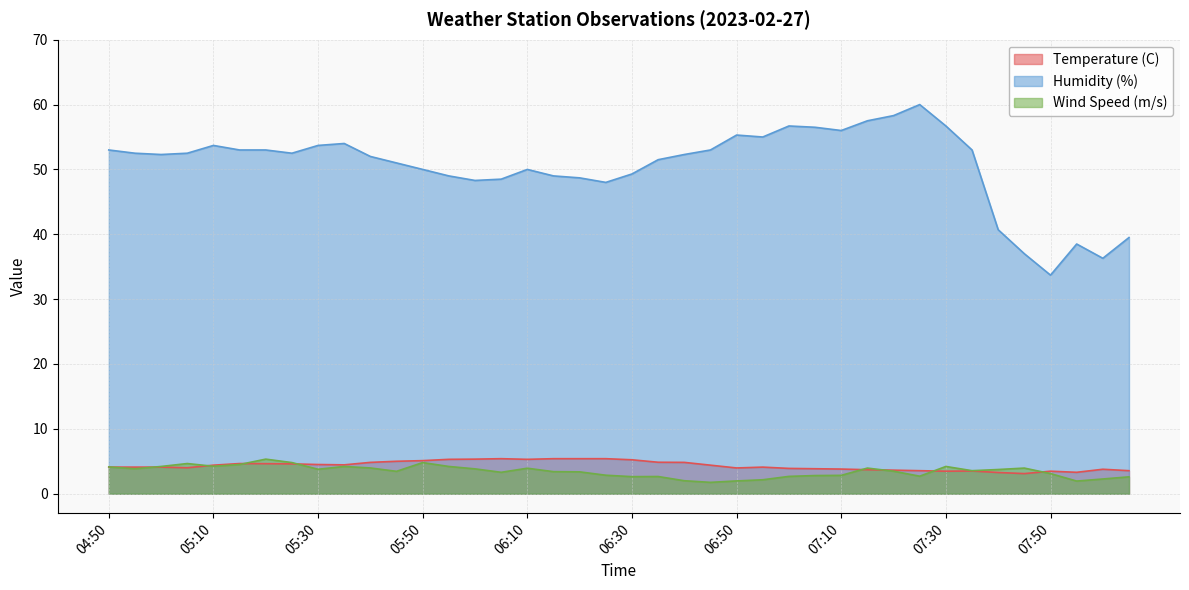

True or false: Humidity (%) and Wind Speed (m/s) intersect in this chart.

False